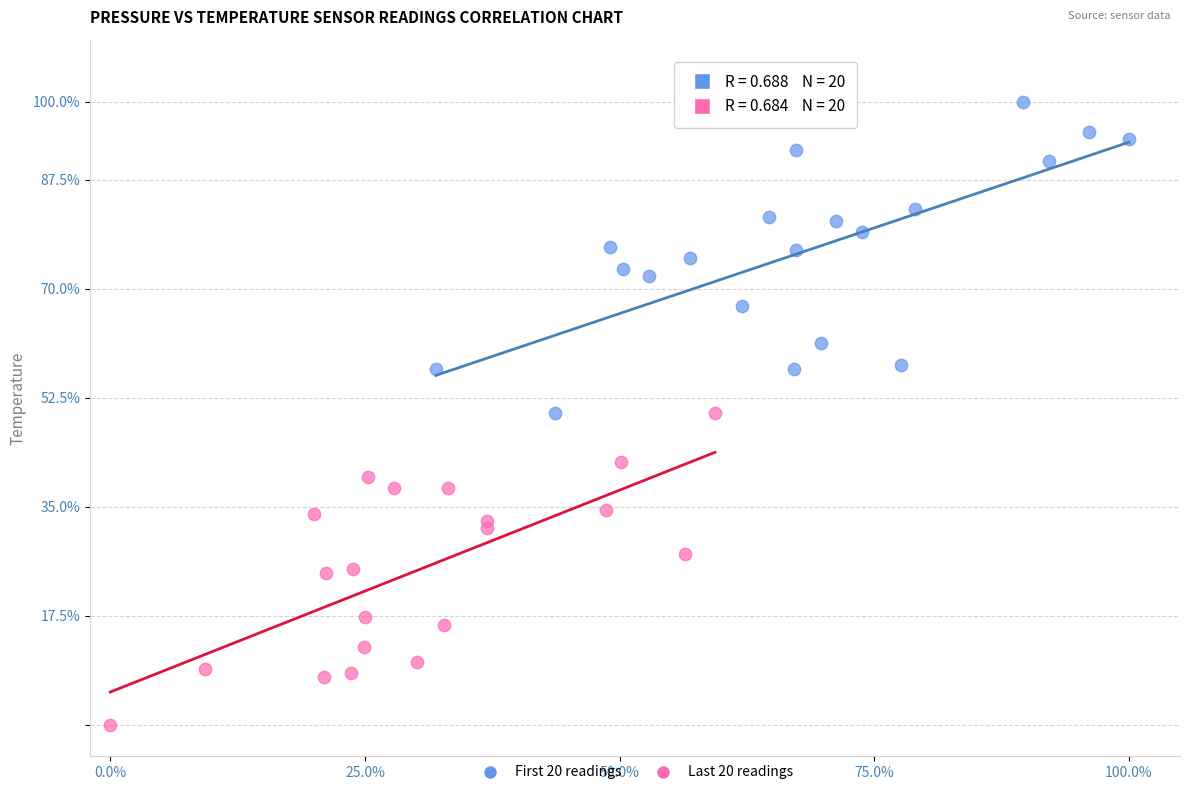

What are all the series names shown in the legend?

First 20 readings, Last 20 readings